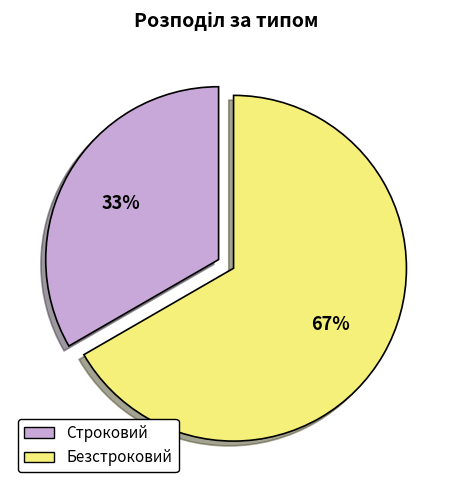

Approximately how many times larger is the value at Строковий compared to Безстроковий?

0.5